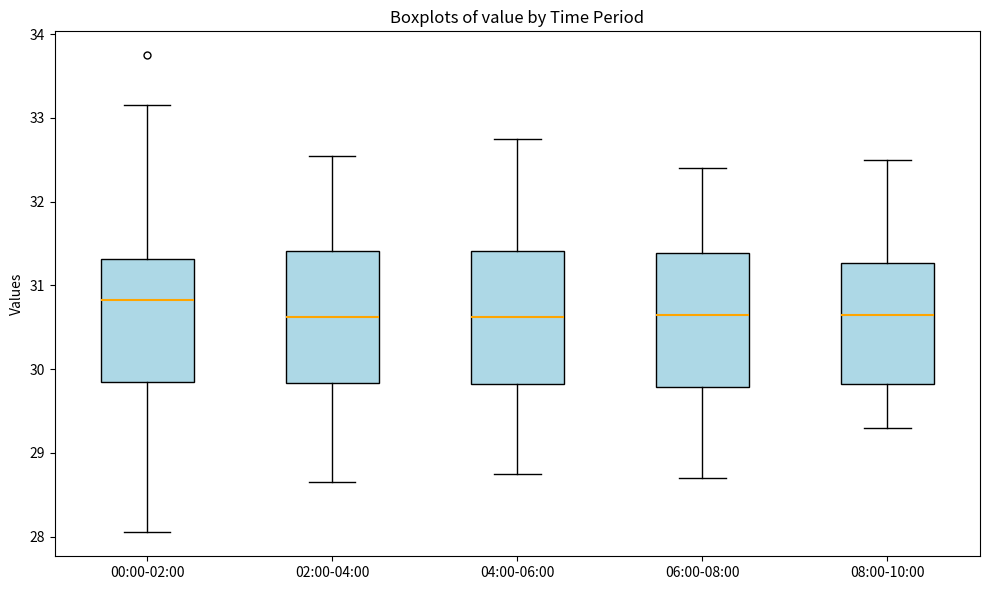

Where is the upper edge of the box for 02:00-04:00 on the y-axis? The values are not printed on the chart, so give them approximately, as read against the axis.

31.4